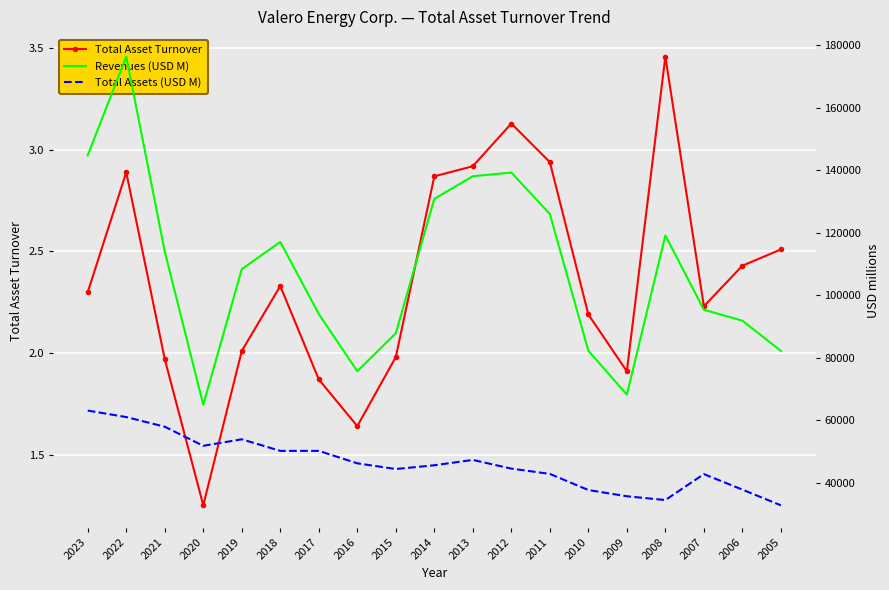

How many values in the Total Assets (USD M) series exceed 45550?

9